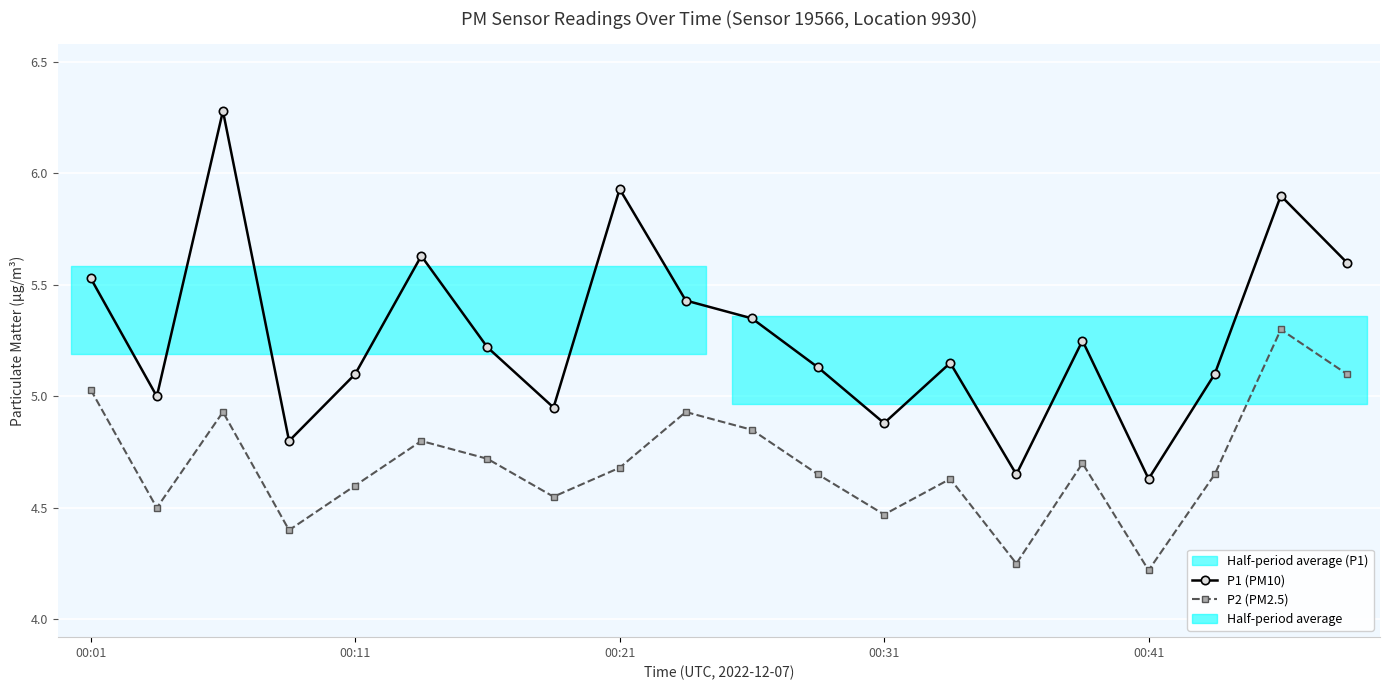

What is the sum of all P1 (PM10) values?

105.5